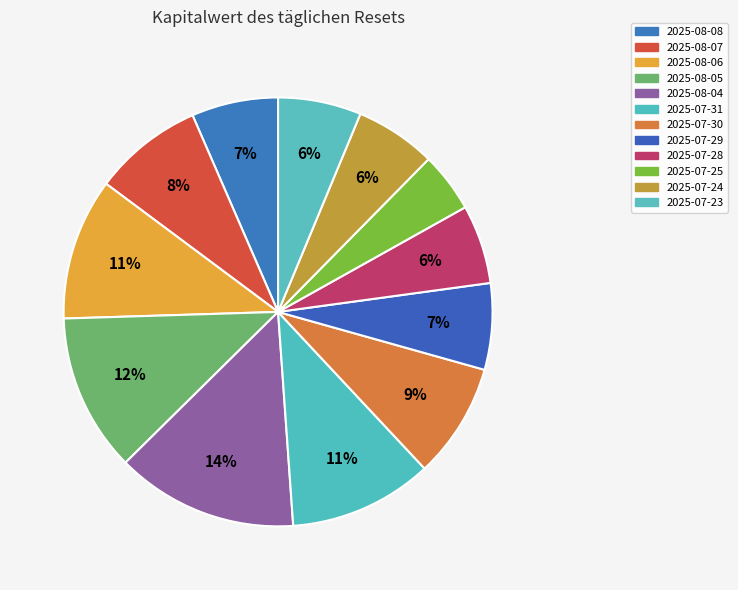

How many segments does this pie chart have?

12